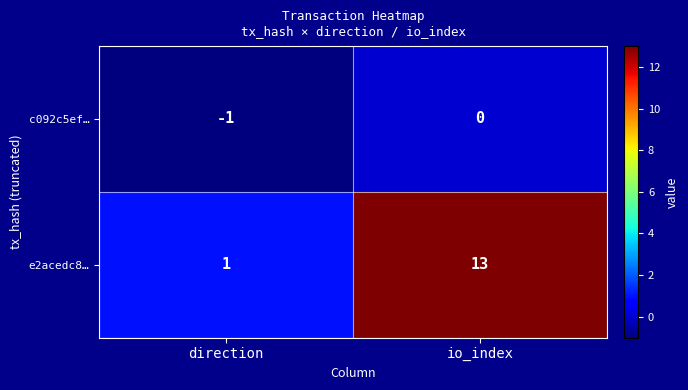

What is the average value of the e2acedc8… series?

7